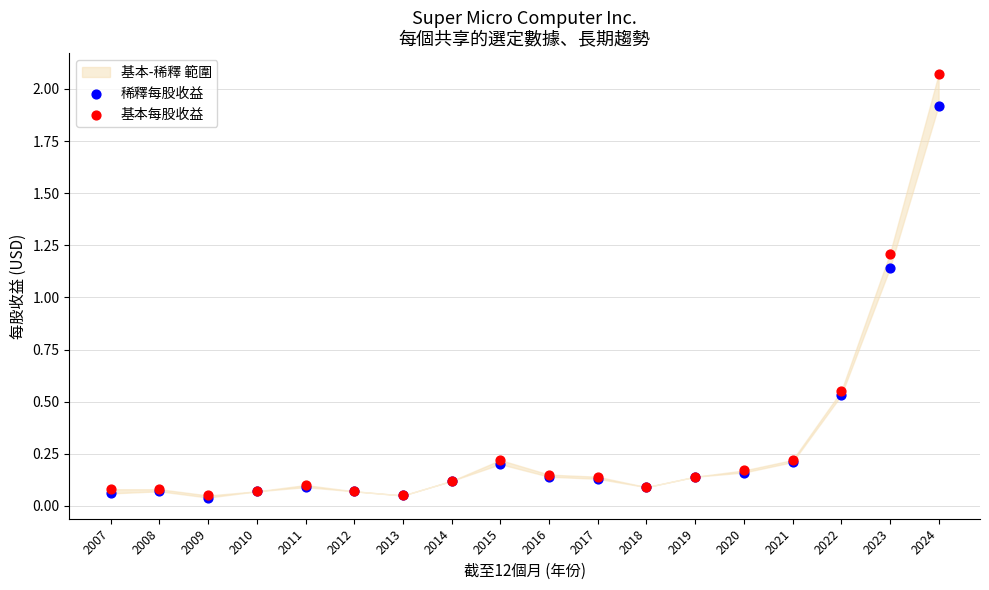

In the 基本每股收益 series, what Y value is closest to 1?

1.2